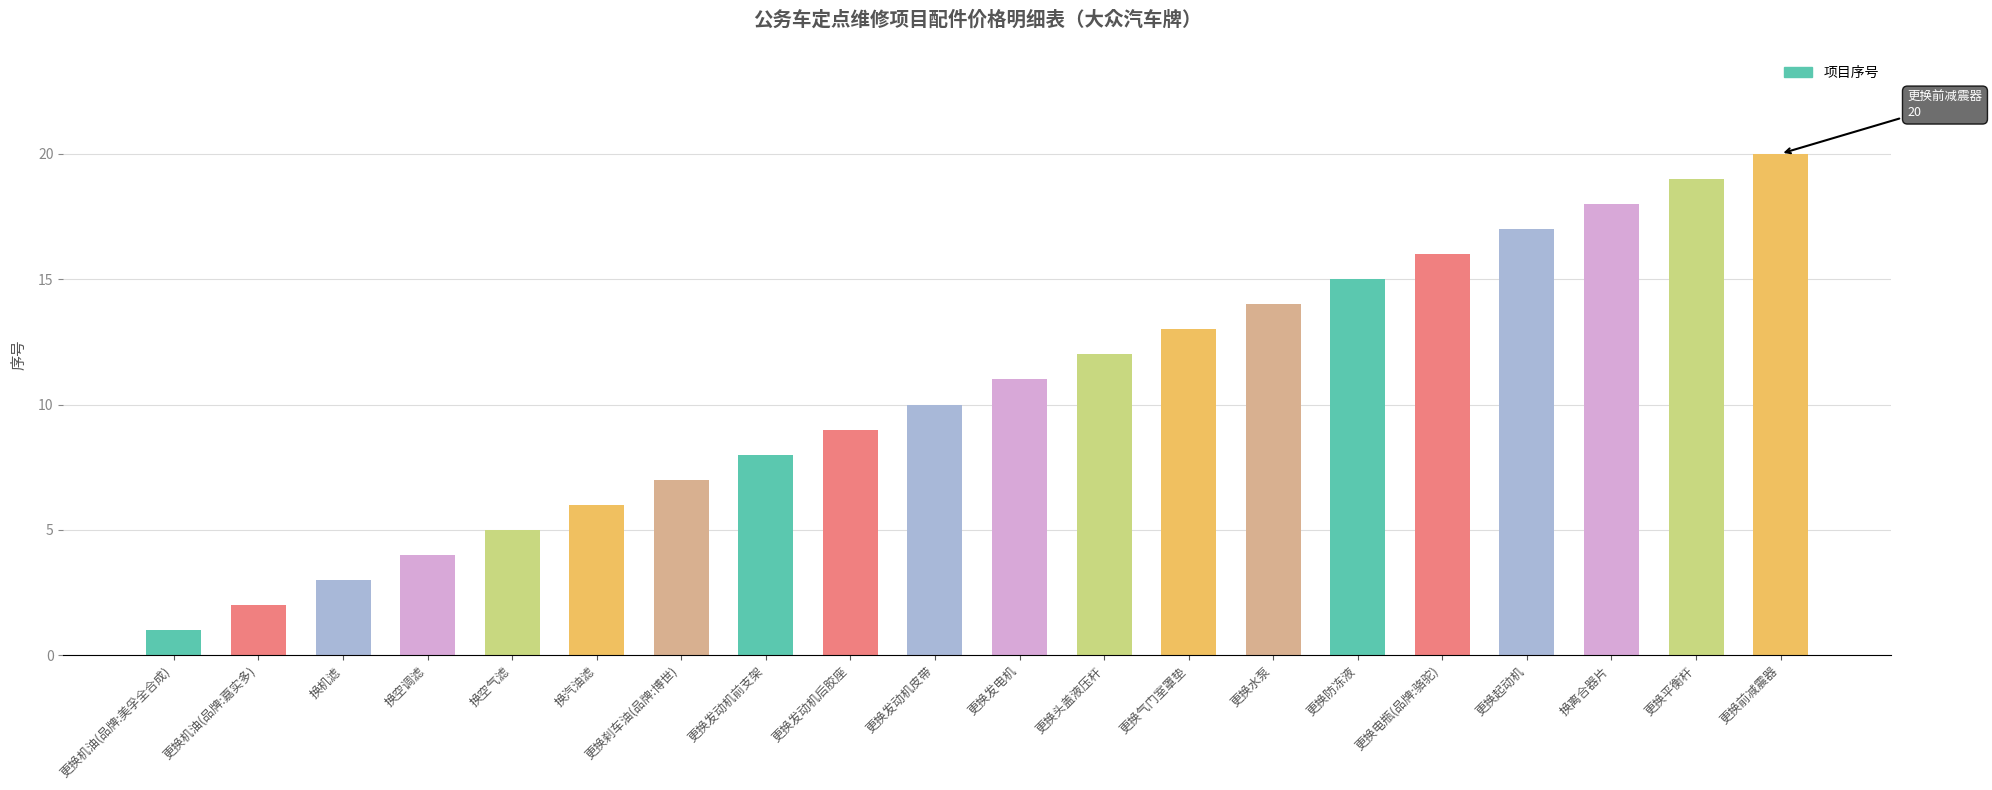

What is the approximate value at 更换头盖液压杆, to the nearest 5?

10